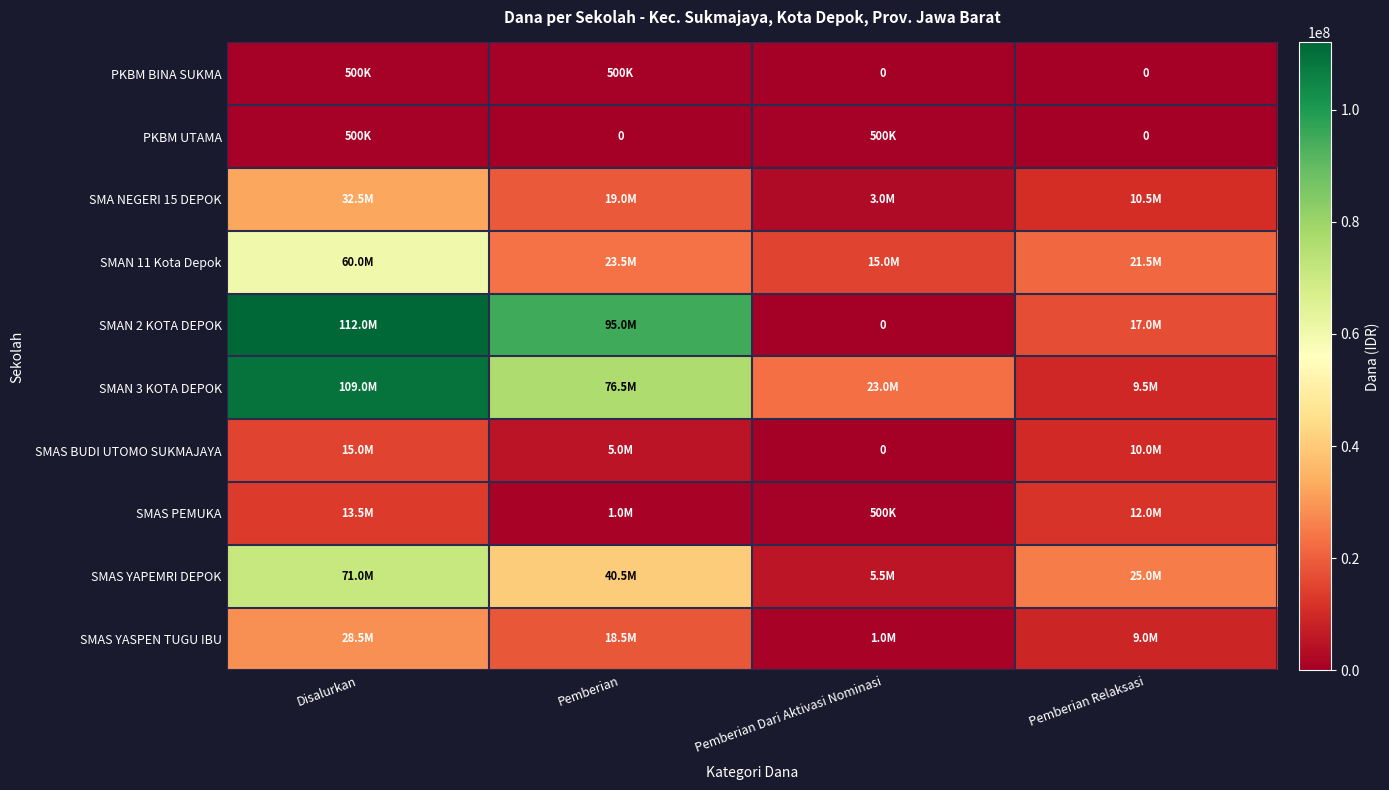

True or false: SMAS YASPEN TUGU IBU has a value of 299432 at Pemberian Dari Aktivasi Nominasi.

False